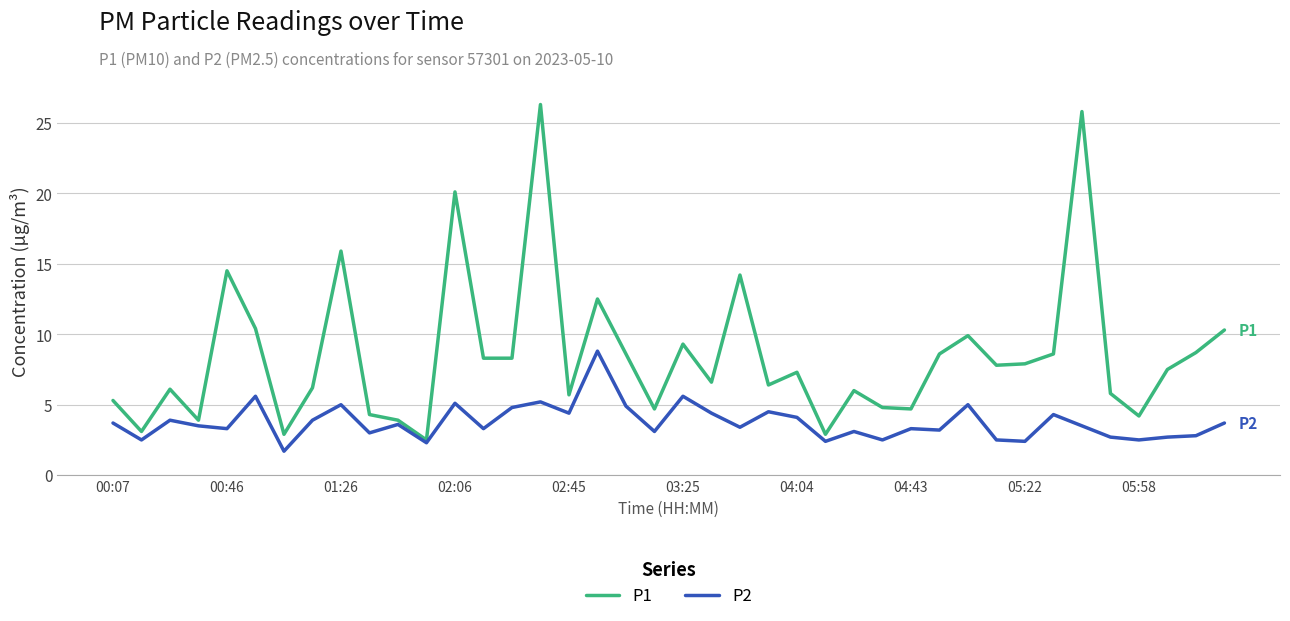

Which series has the widest spread of values?

P1